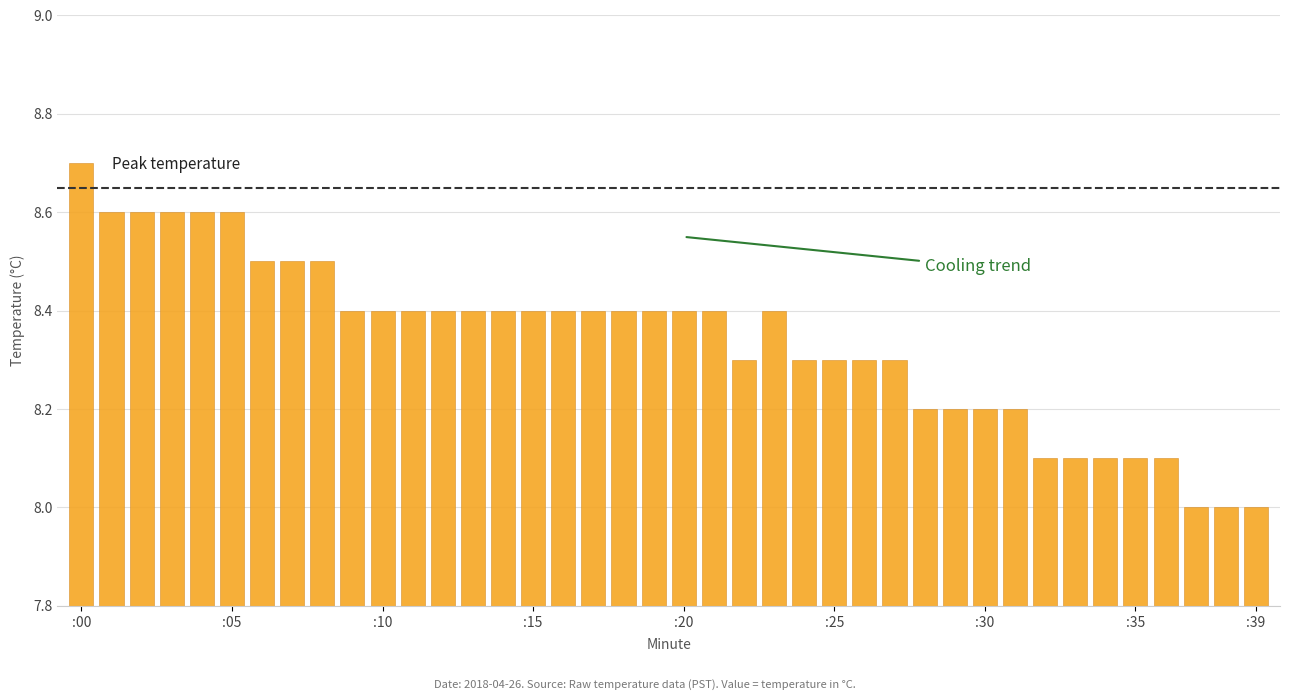

What is the value of the 4th bar from the left?

8.6